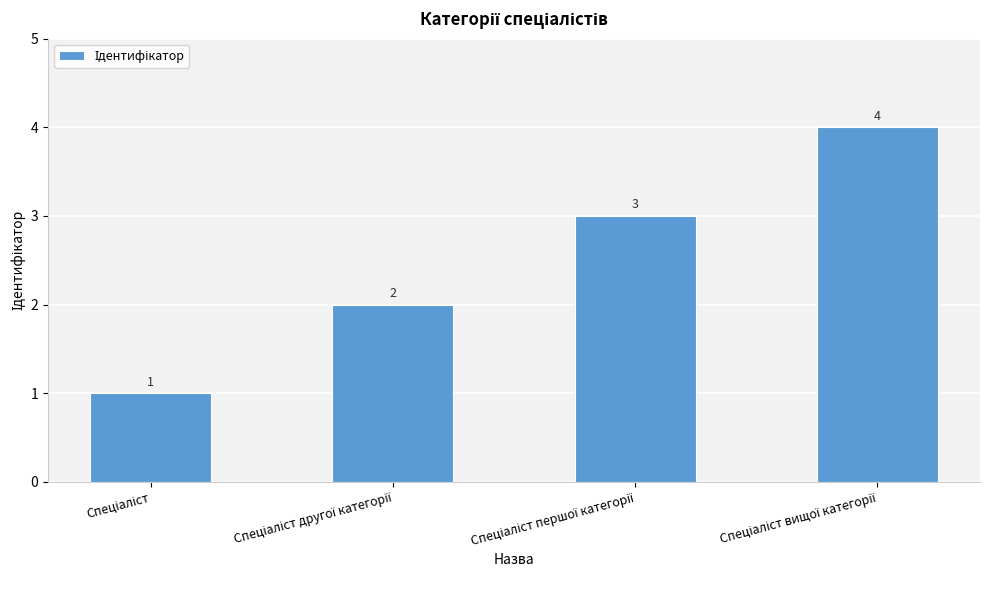

What is the difference between the maximum and minimum values?

3